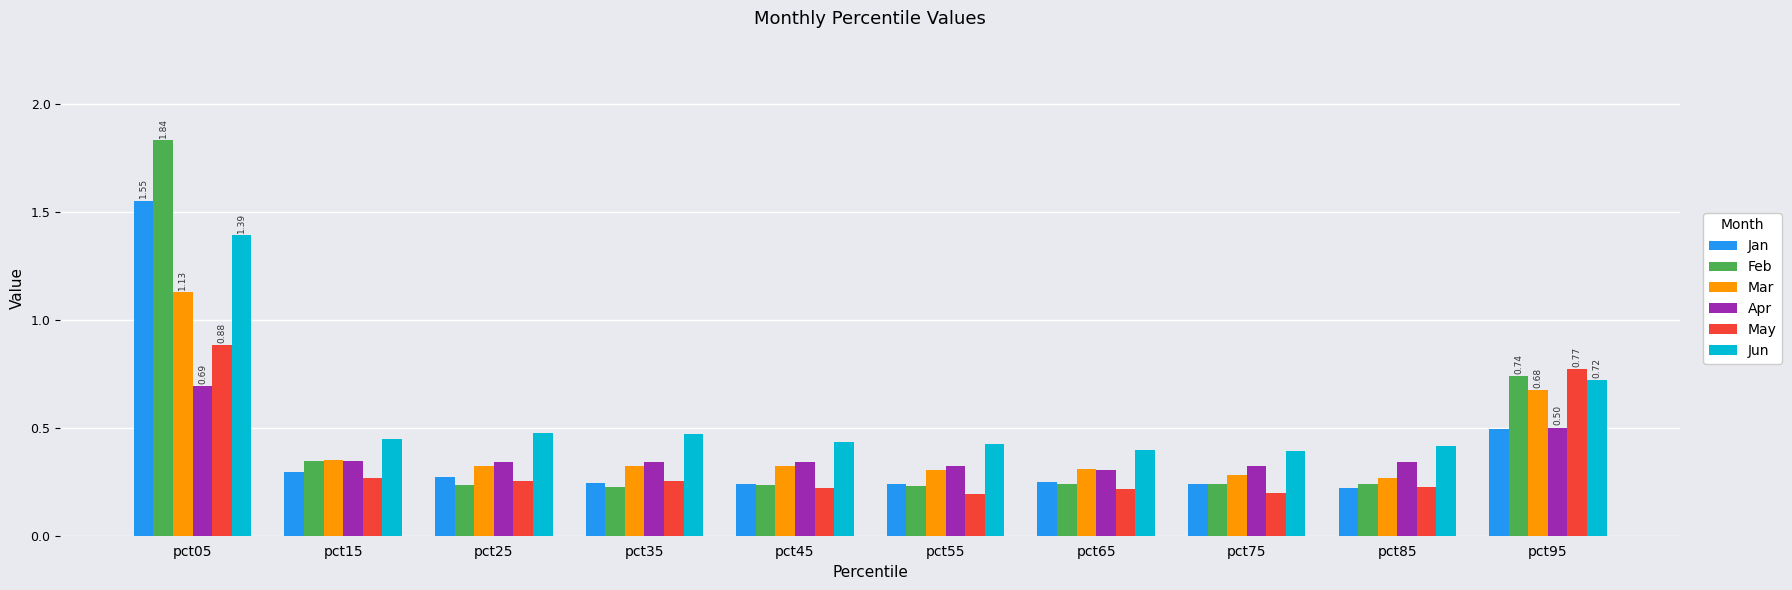

How many groups of bars are there?

10